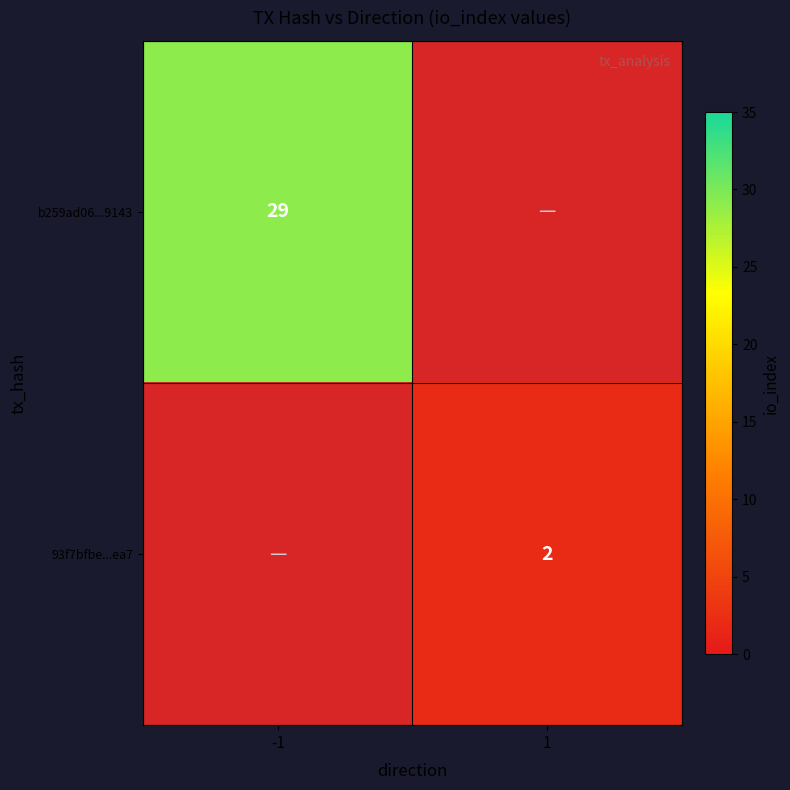

Is it true that b259ad06...9143 equals 29 at -1?

True